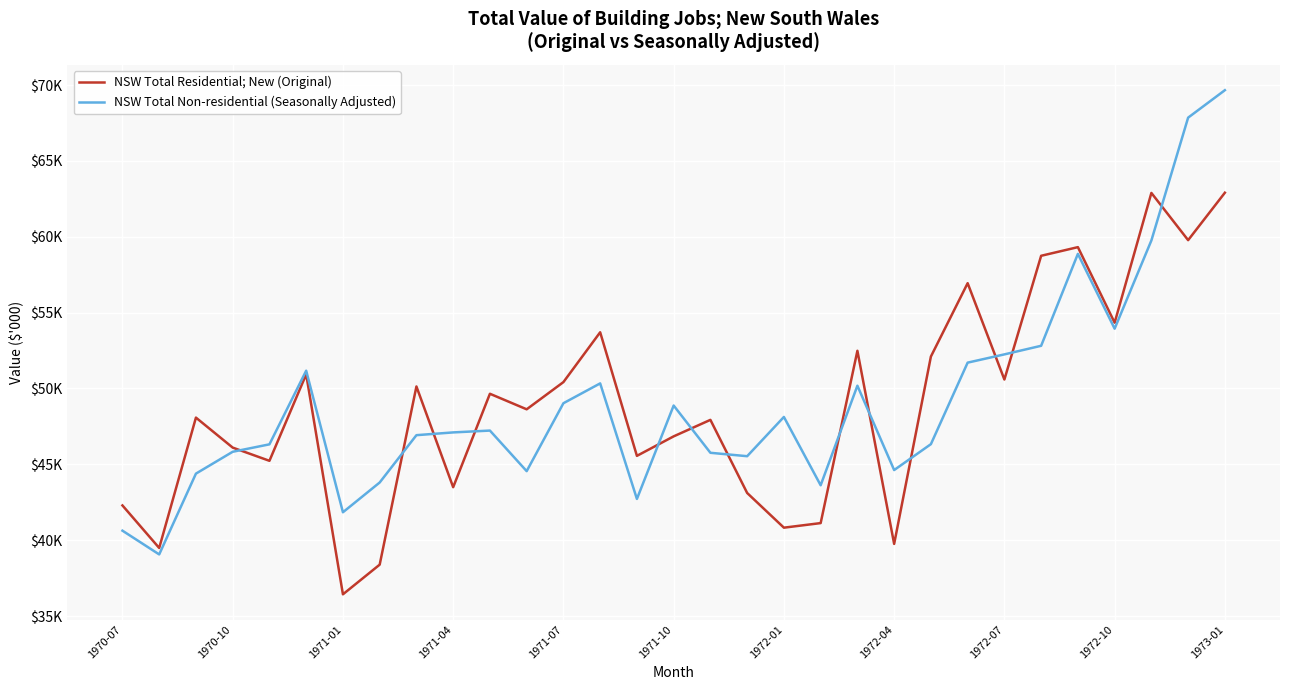

Does the chart have visible grid lines?

Yes